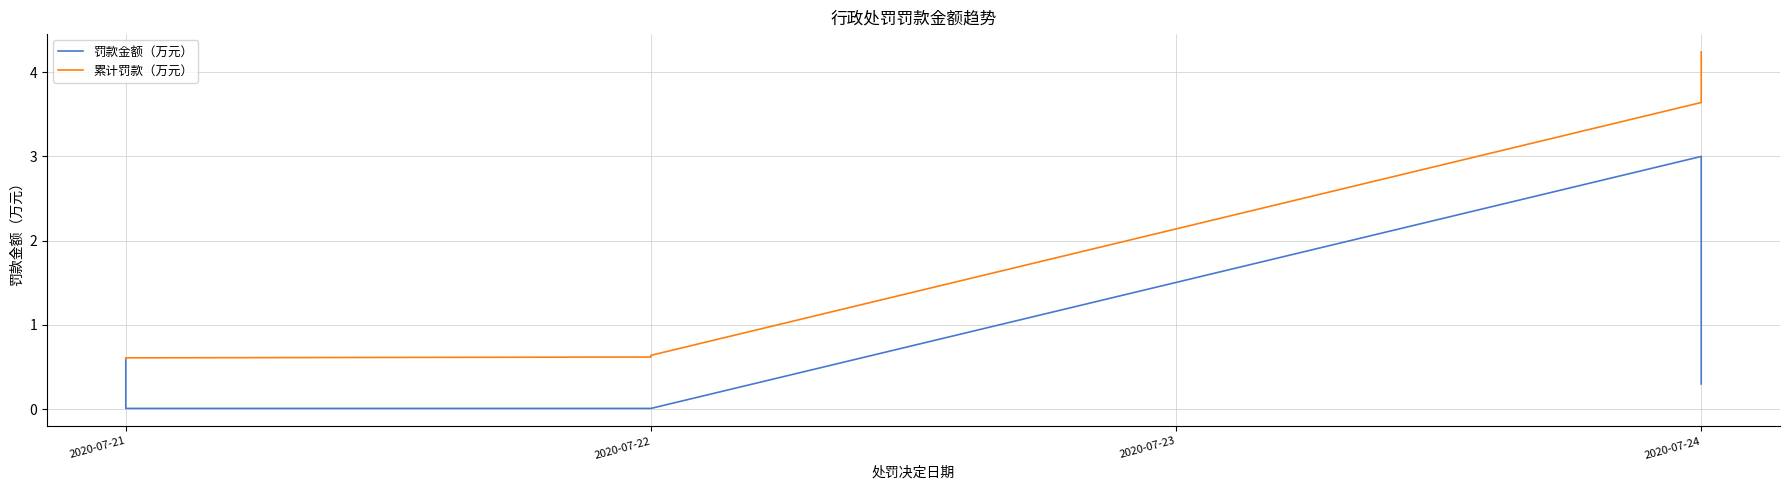

What is the value of the 累计罚款（万元） point at the 2nd from the left?

0.6